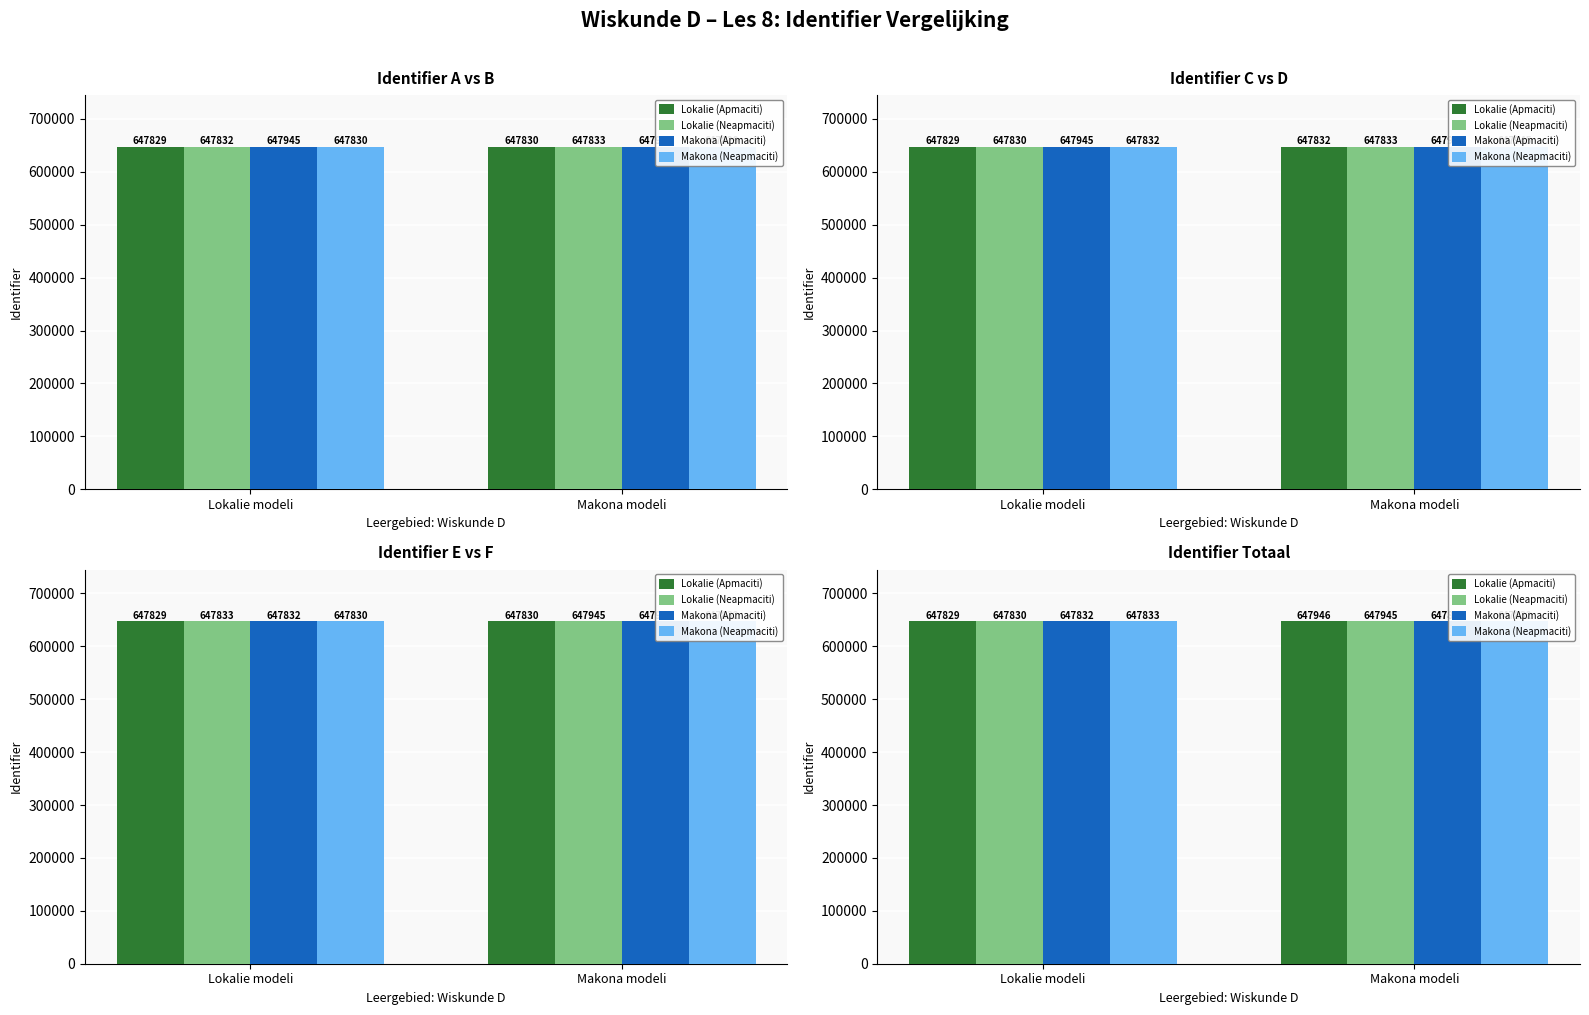

Which series has the largest total across all categories?

Lokalie (Apmaciti)